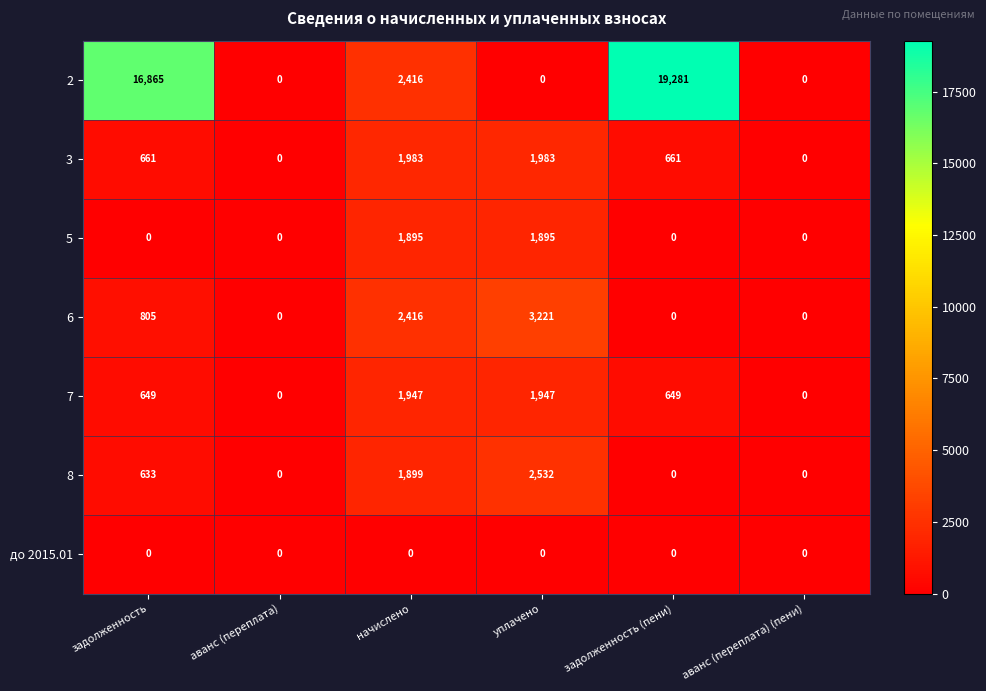

Where is 8 nearest to the value 1266?

задолженность